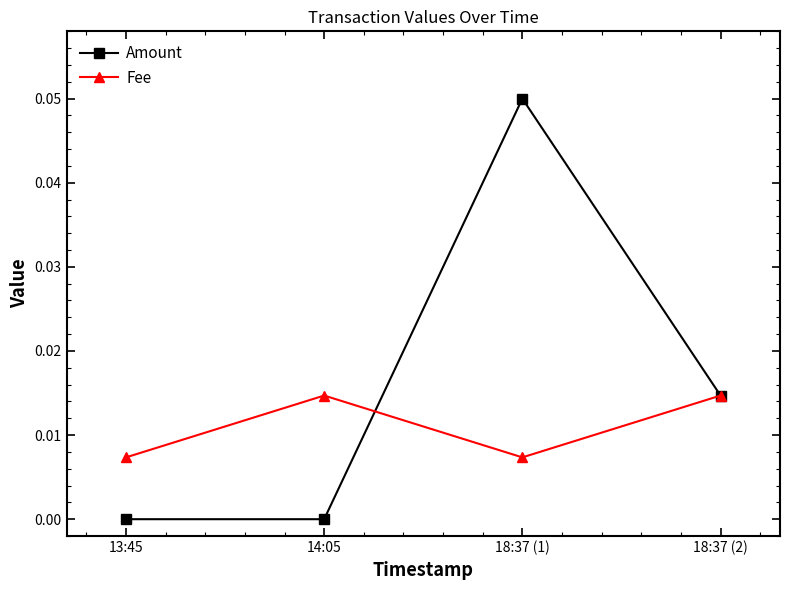

In Fee, how many points are lower than both neighbors (excluding endpoints)?

1